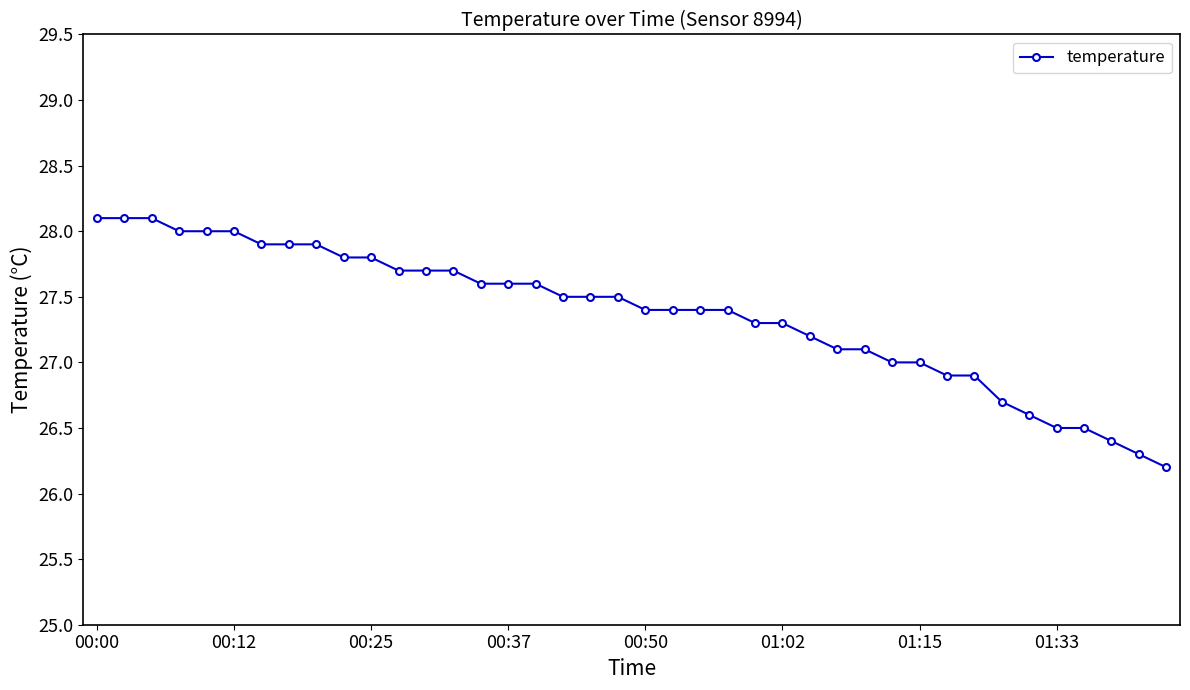

What is the difference between the second highest and second lowest values?

1.8